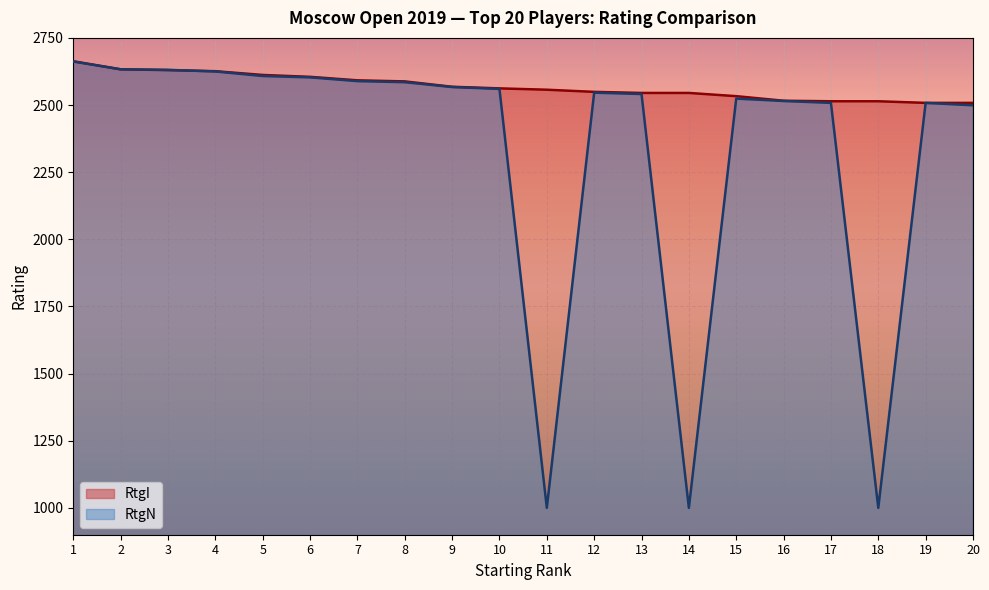

Which series has the largest total across all categories?

RtgI